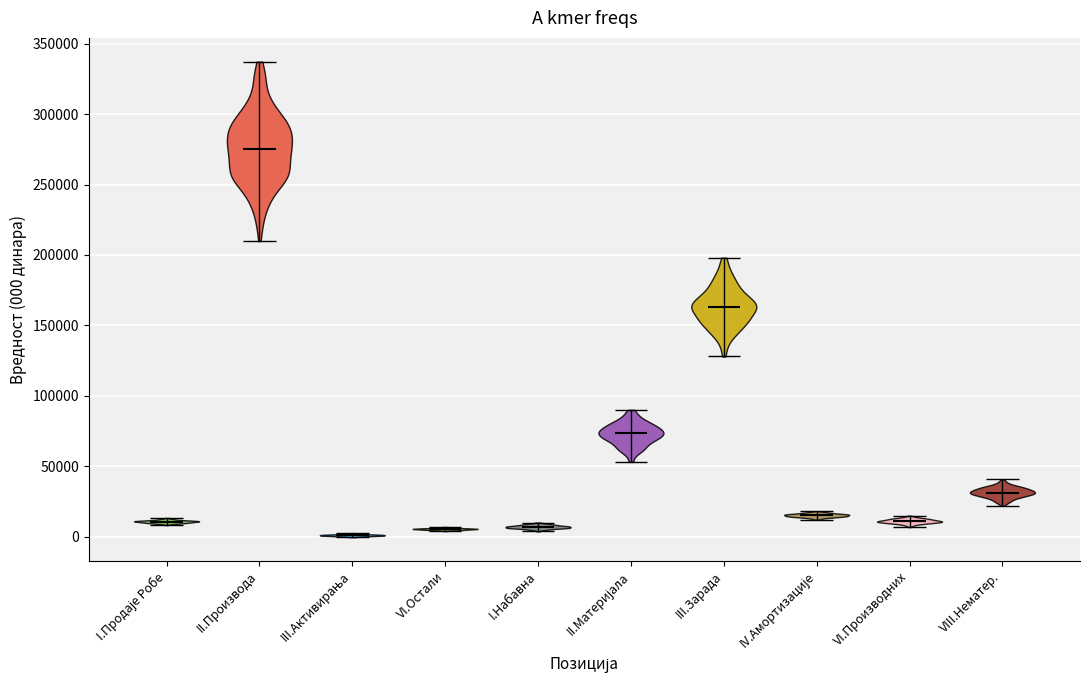

Where does the median line of the violin for II.Материјала sit on the y-axis? The values are not printed on the chart, so give them approximately, as read against the axis.

75000